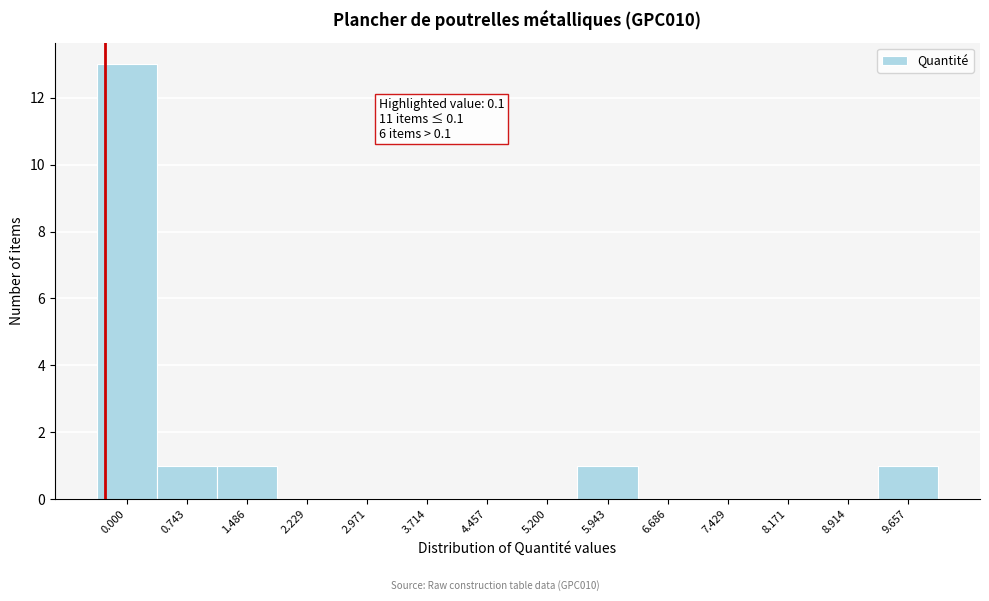

Reading right to left, what are all the values shown in this chart?

9.657=1	8.914=0	8.171=0	7.429=0	6.686=0	5.943=1	5.200=0	4.457=0	3.714=0	2.971=0	2.229=0	1.486=1	0.743=1	0.000=13